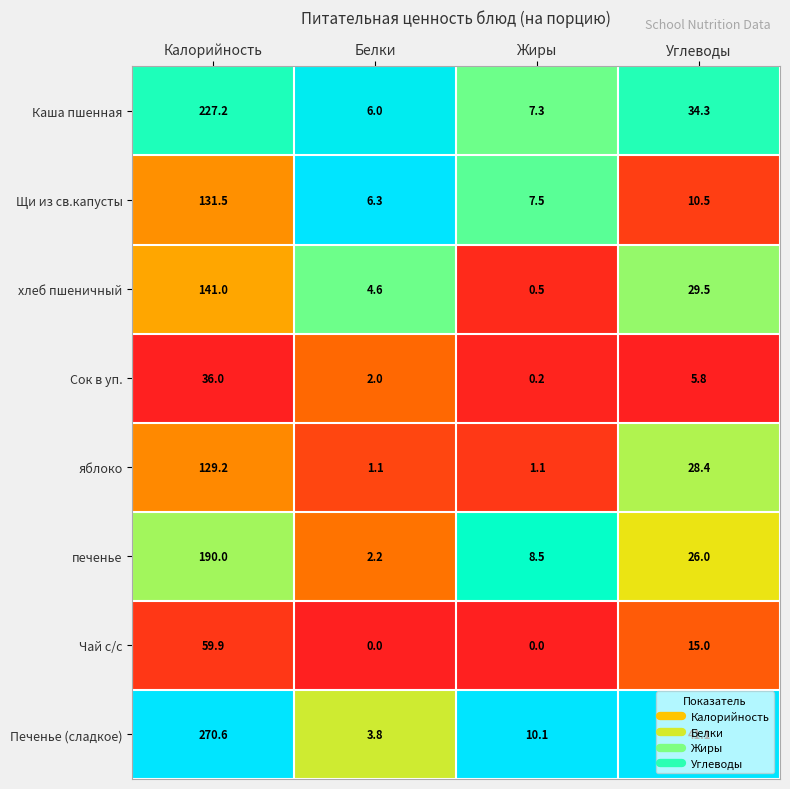

What is the maximum value shown in the chart?

270.6